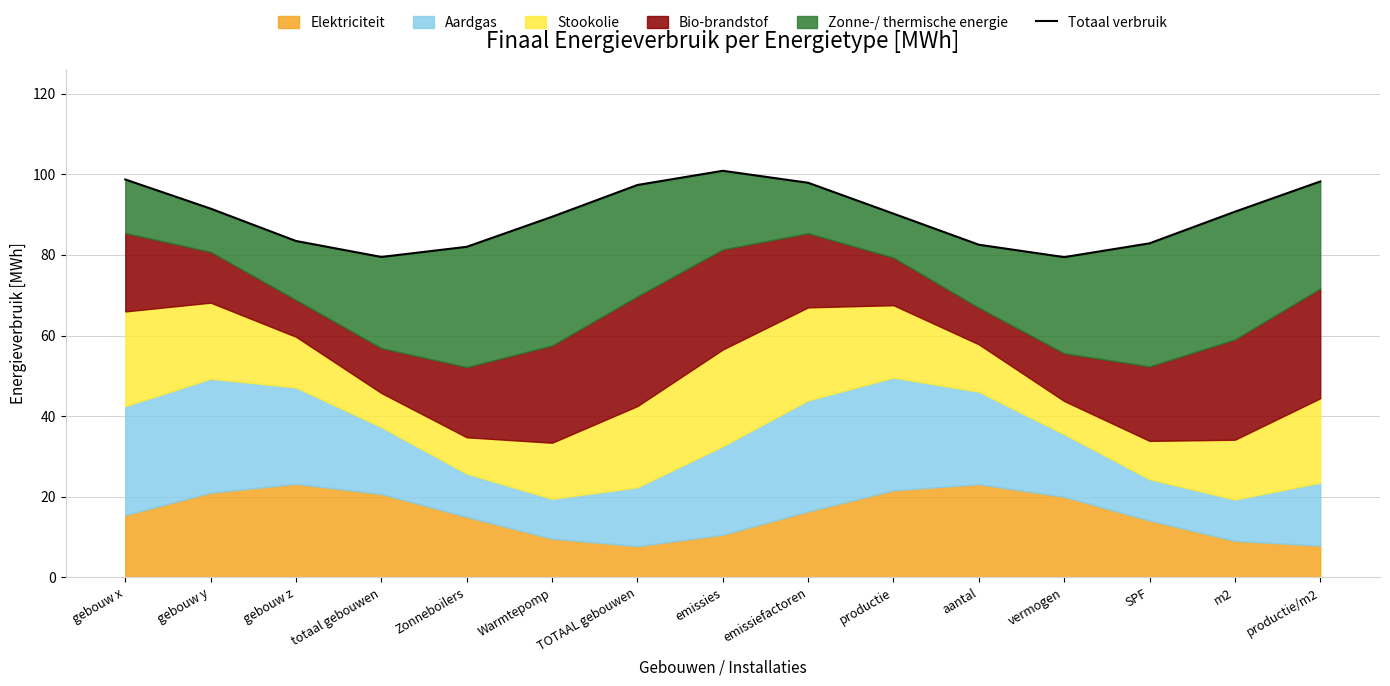

How many lines are shown in the chart?

1